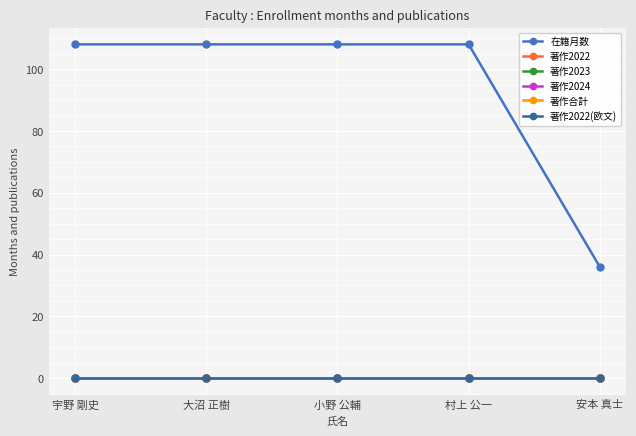

Reading left to right, what are all the values shown in this chart?

在籍月数: 108	108	108	108	36
著作2022: 0	0	0	0	0
著作2023: 0	0	0	0	0
著作2024: 0	0	0	0	0
著作合計: 0	0	0	0	0
著作2022(欧文): 0	0	0	0	0